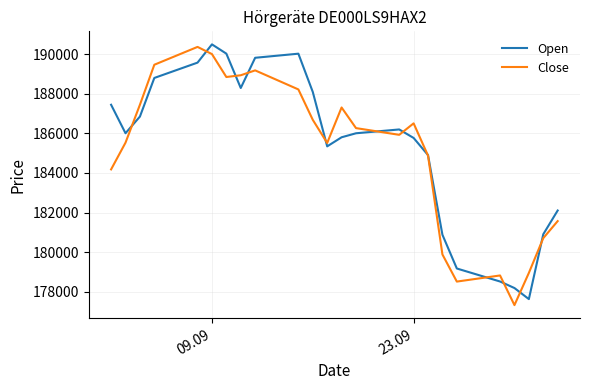

Which series has the largest range (max minus min)?

Close